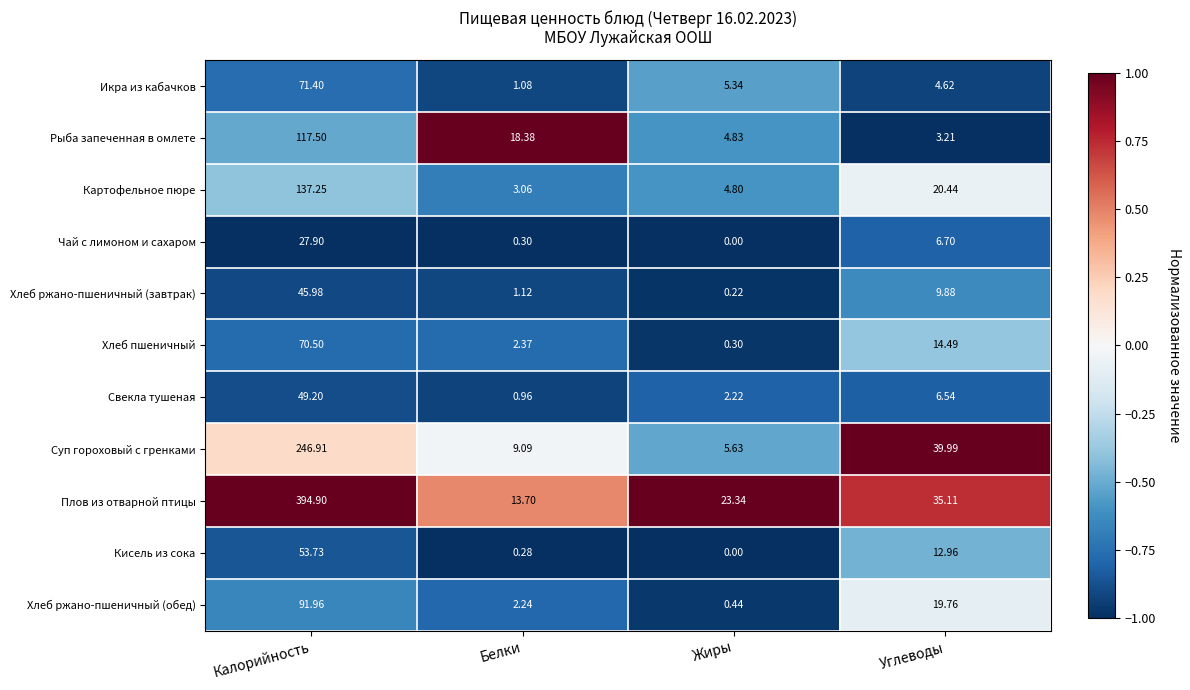

At which category is the sum across all series the highest?

Калорийность